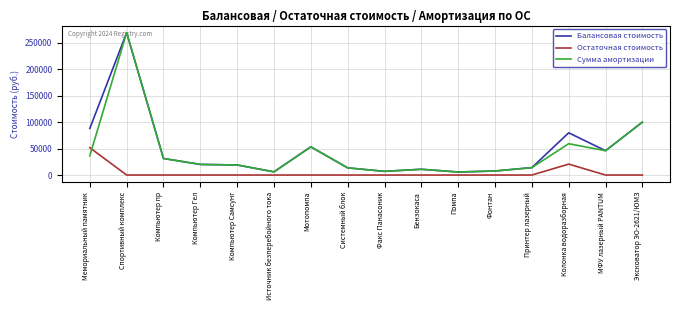

What is the highest value of the Сумма амортизации series?

269000.0